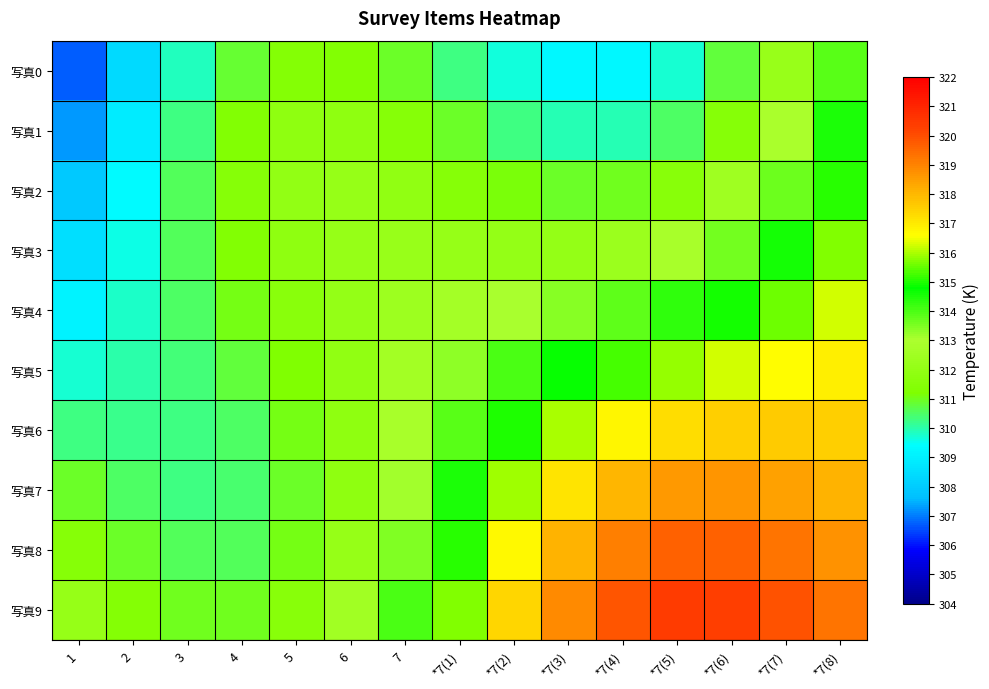

What is the total value across all series at 5?

3114.6